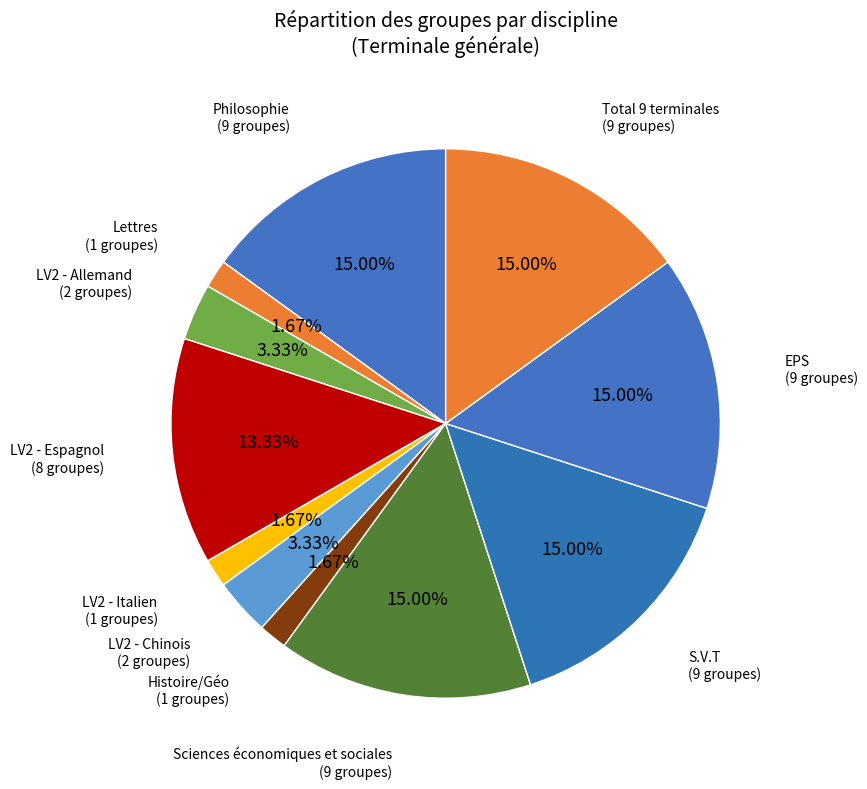

How many segments does this pie chart have?

11